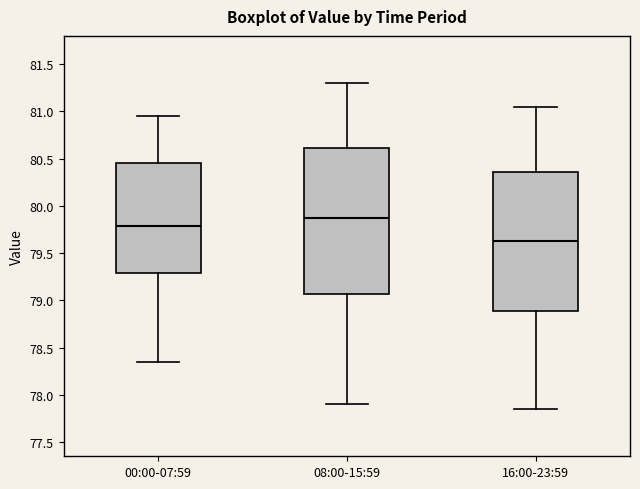

Where is the upper edge of the box for 08:00-15:59 on the y-axis? The values are not printed on the chart, so give them approximately, as read against the axis.

80.60